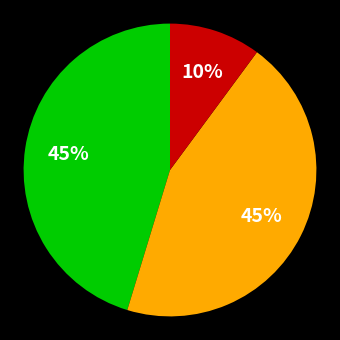

To the nearest percent, what is the difference between the largest and smallest slice percentages?

35%